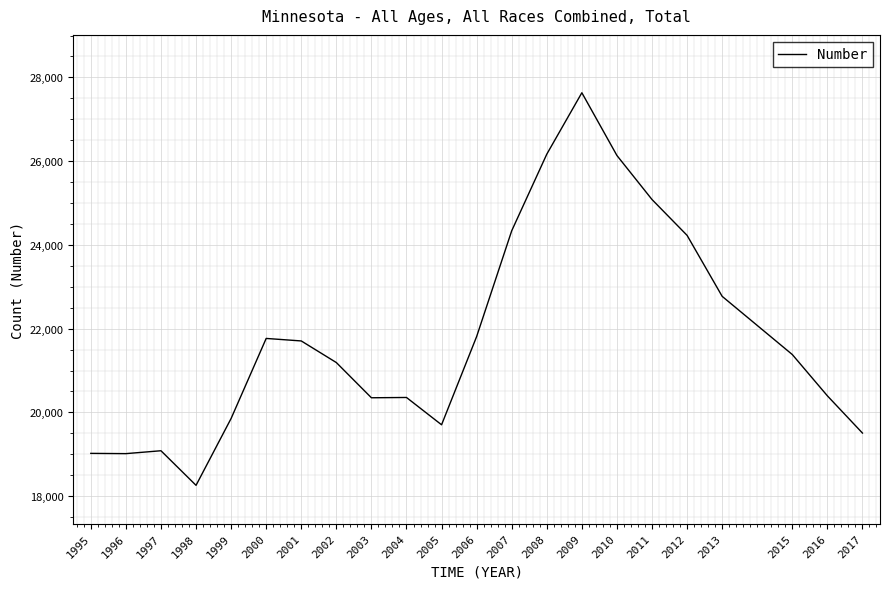

Where is the data nearest to the value 22945?

2013